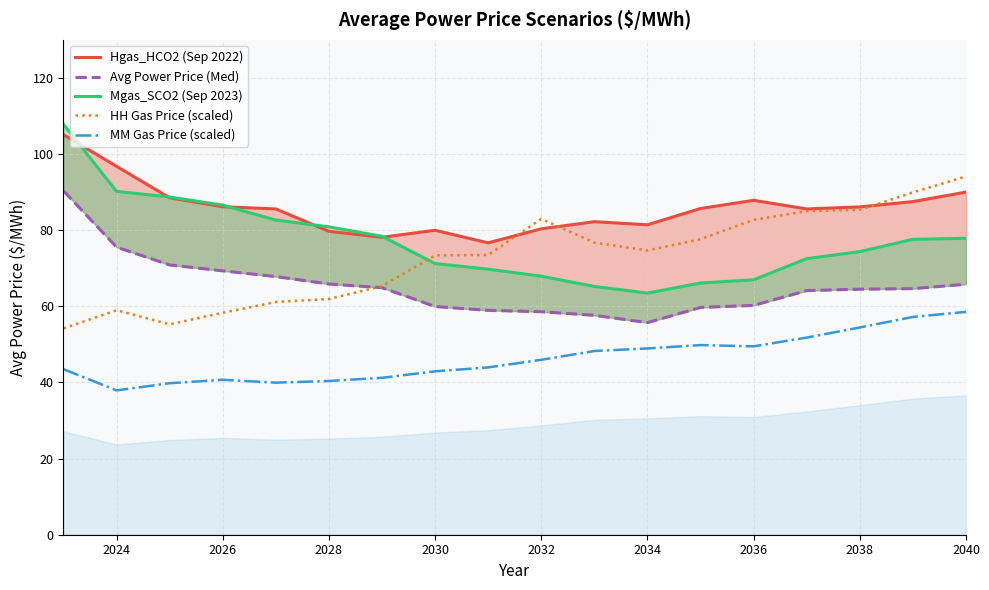

True or false: MM Gas Price (scaled) and HH Gas Price (scaled) cross at least once.

False